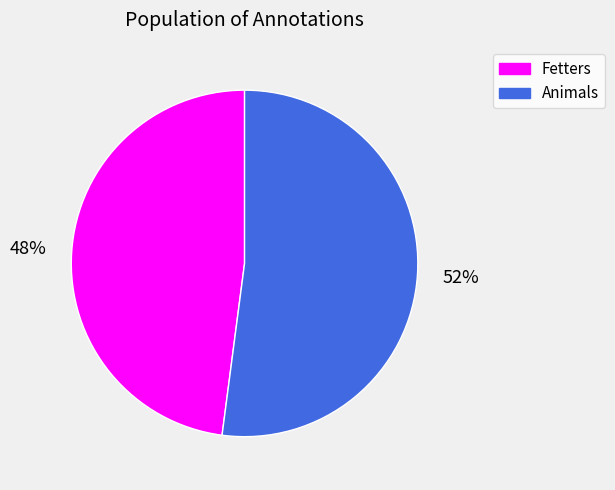

What percentage is the Fetters slice, to the nearest percent?

48%